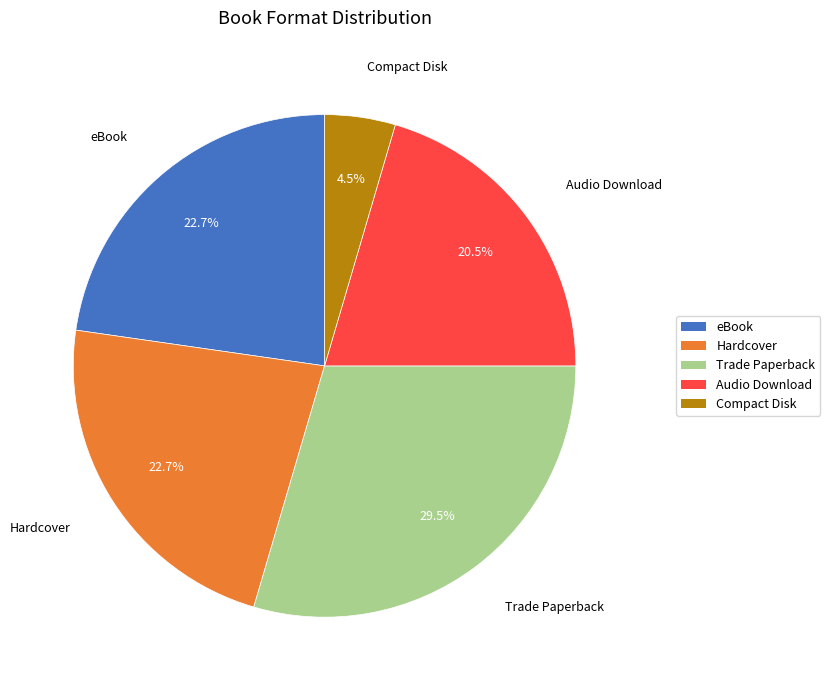

What percentage do Audio Download and eBook together represent?

43.2%